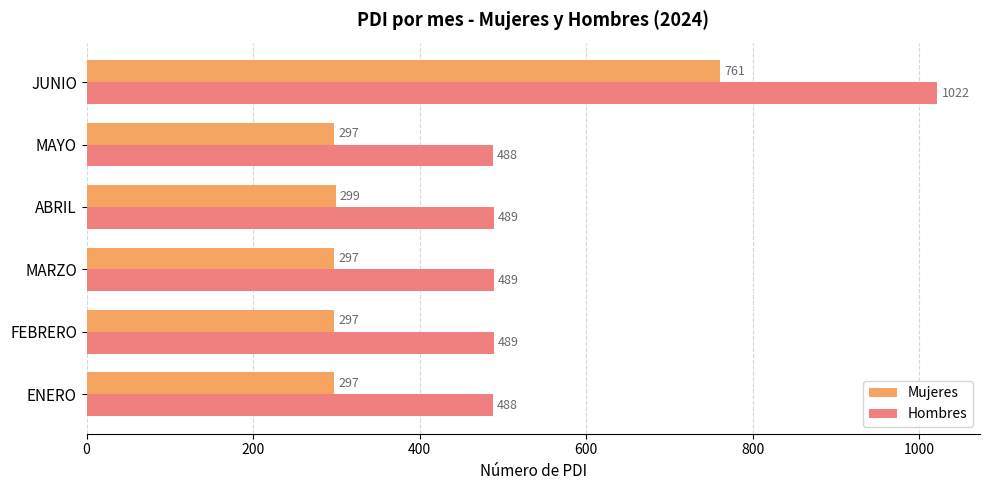

Where is Mujeres nearest to the value 529?

ABRIL